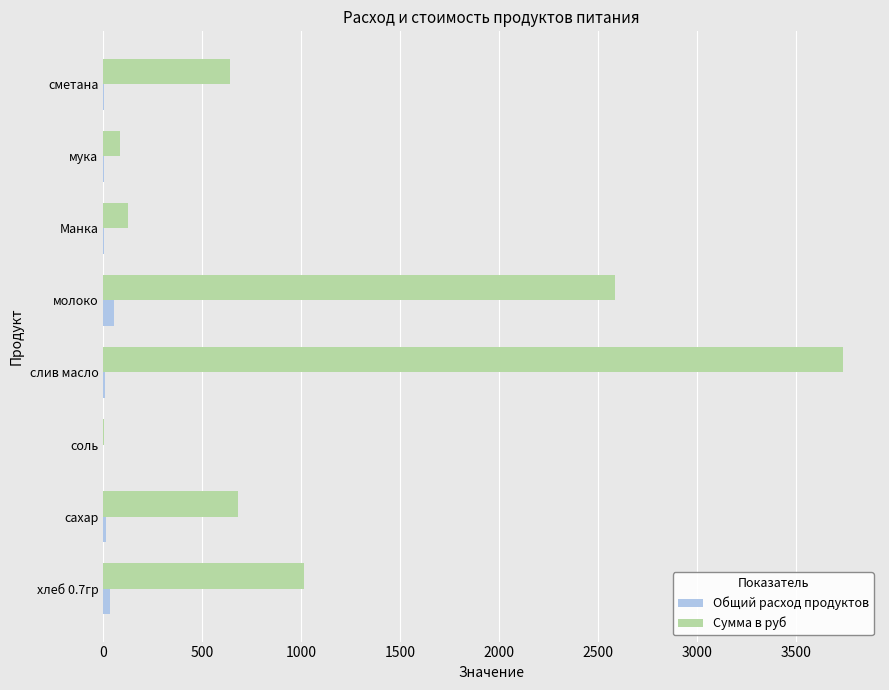

At which category is the sum across all series the highest?

слив масло